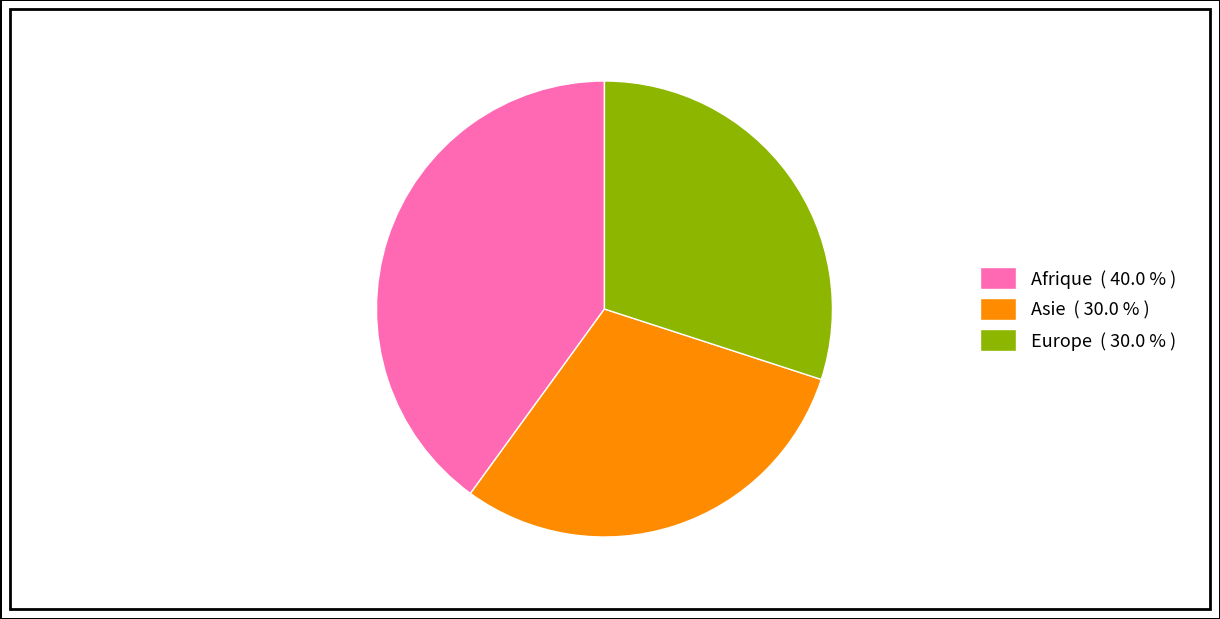

Approximately how many times larger is the value at Afrique ( 40.0 % ) compared to Asie ( 30.0 % )?

1.3